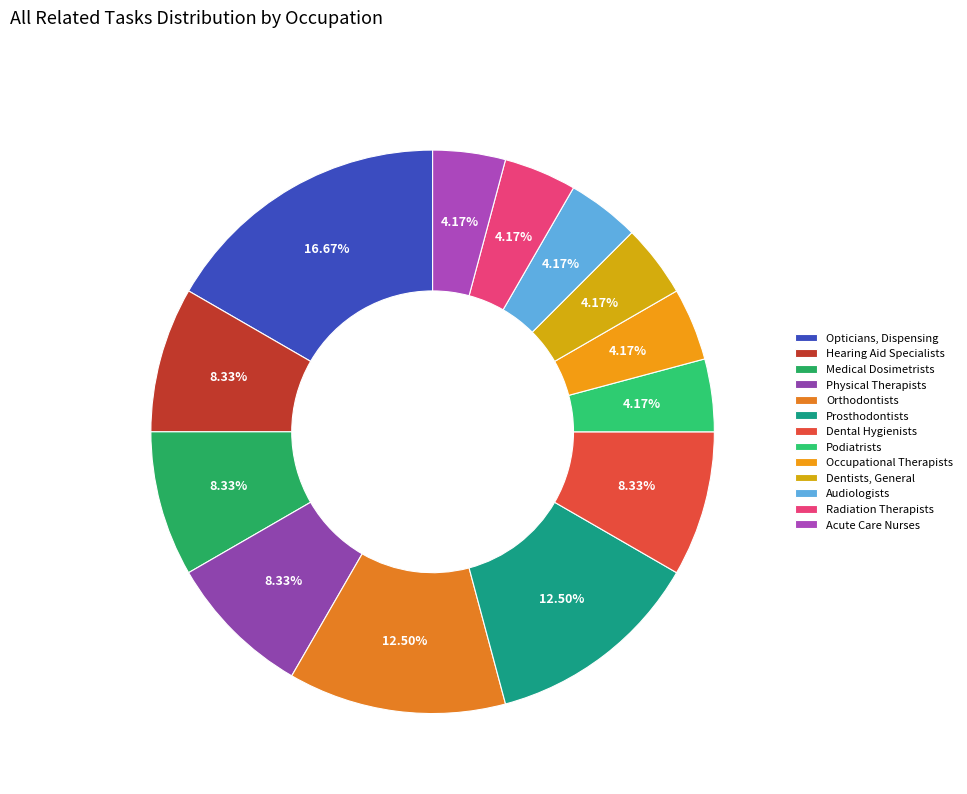

How many segments does this pie chart have?

13